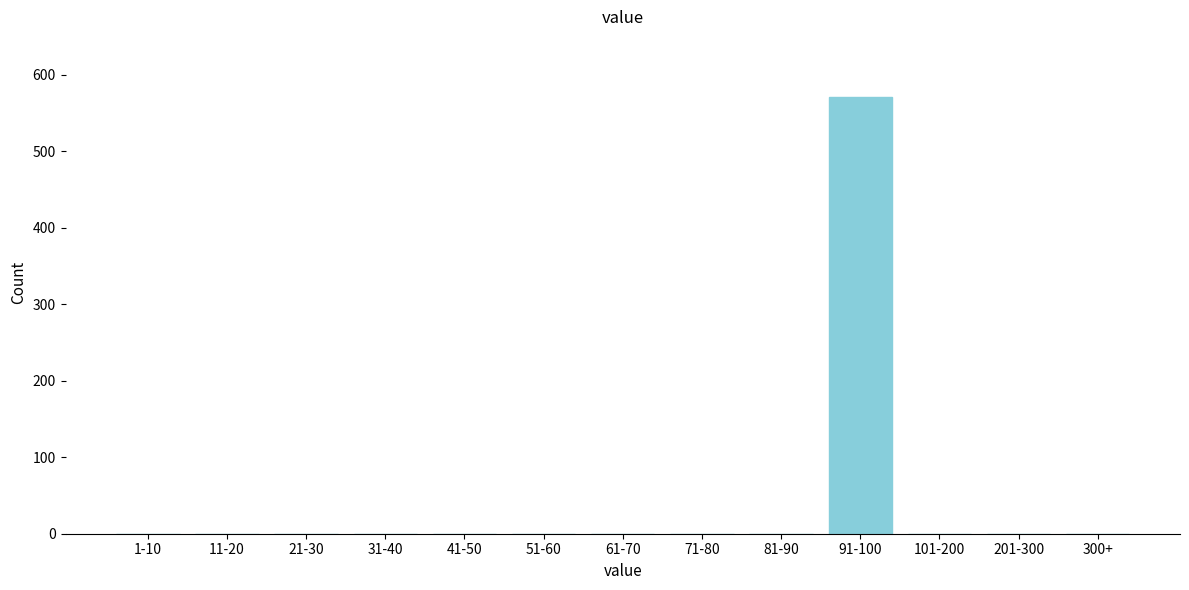

Reading left to right, extract all data points from this chart.

1-10=0	11-20=0	21-30=0	31-40=0	41-50=0	51-60=0	61-70=0	71-80=0	81-90=0	91-100=571	101-200=0	201-300=0	300+=0